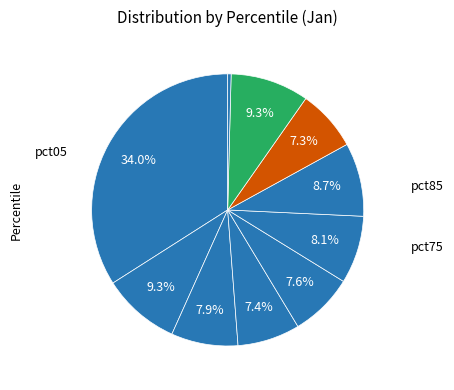

Count the number of slices in the pie.

10